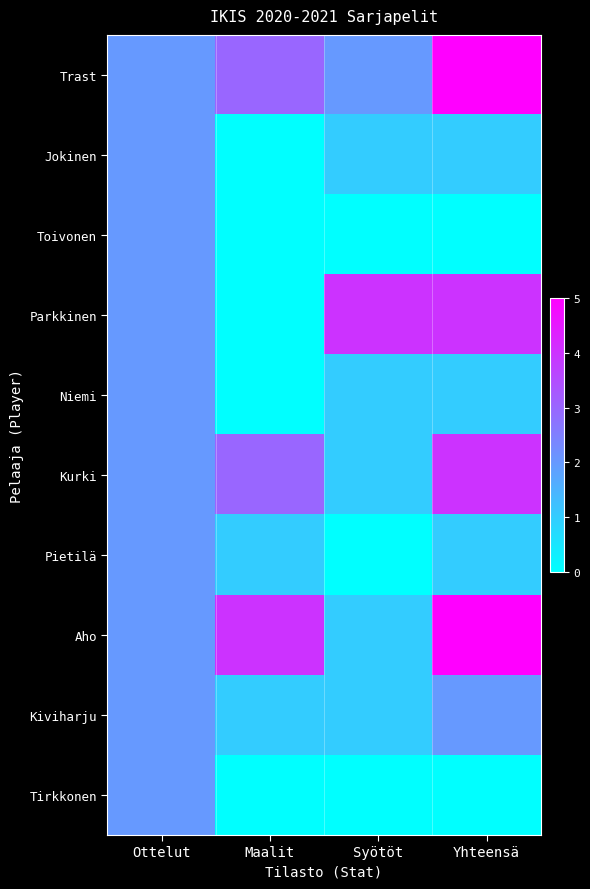

Reading left to right, list all the values displayed in this chart.

Trast: Ottelut=2	Maalit=3	Syötöt=2	Yhteensä=5
Jokinen: Ottelut=2	Maalit=0	Syötöt=1	Yhteensä=1
Toivonen: Ottelut=2	Maalit=0	Syötöt=0	Yhteensä=0
Parkkinen: Ottelut=2	Maalit=0	Syötöt=4	Yhteensä=4
Niemi: Ottelut=2	Maalit=0	Syötöt=1	Yhteensä=1
Kurki: Ottelut=2	Maalit=3	Syötöt=1	Yhteensä=4
Pietilä: Ottelut=2	Maalit=1	Syötöt=0	Yhteensä=1
Aho: Ottelut=2	Maalit=4	Syötöt=1	Yhteensä=5
Kiviharju: Ottelut=2	Maalit=1	Syötöt=1	Yhteensä=2
Tirkkonen: Ottelut=2	Maalit=0	Syötöt=0	Yhteensä=0